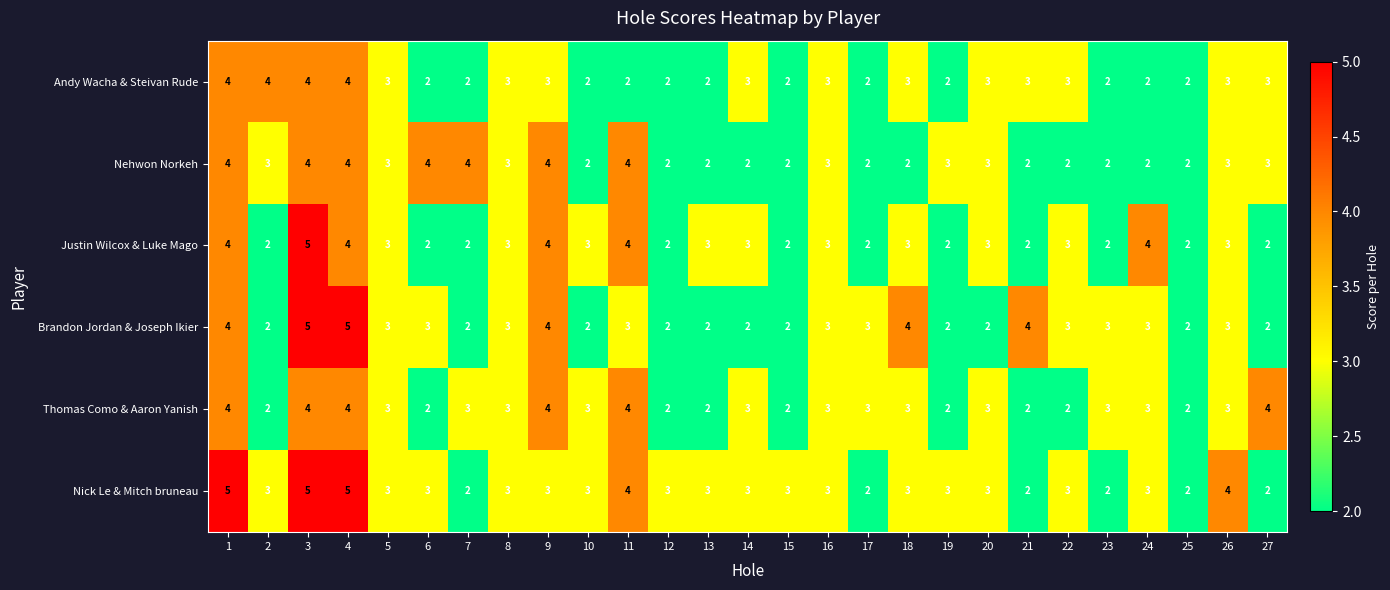

The Brandon Jordan & Joseph Ikier series shows 4 at 9. True or false?

True